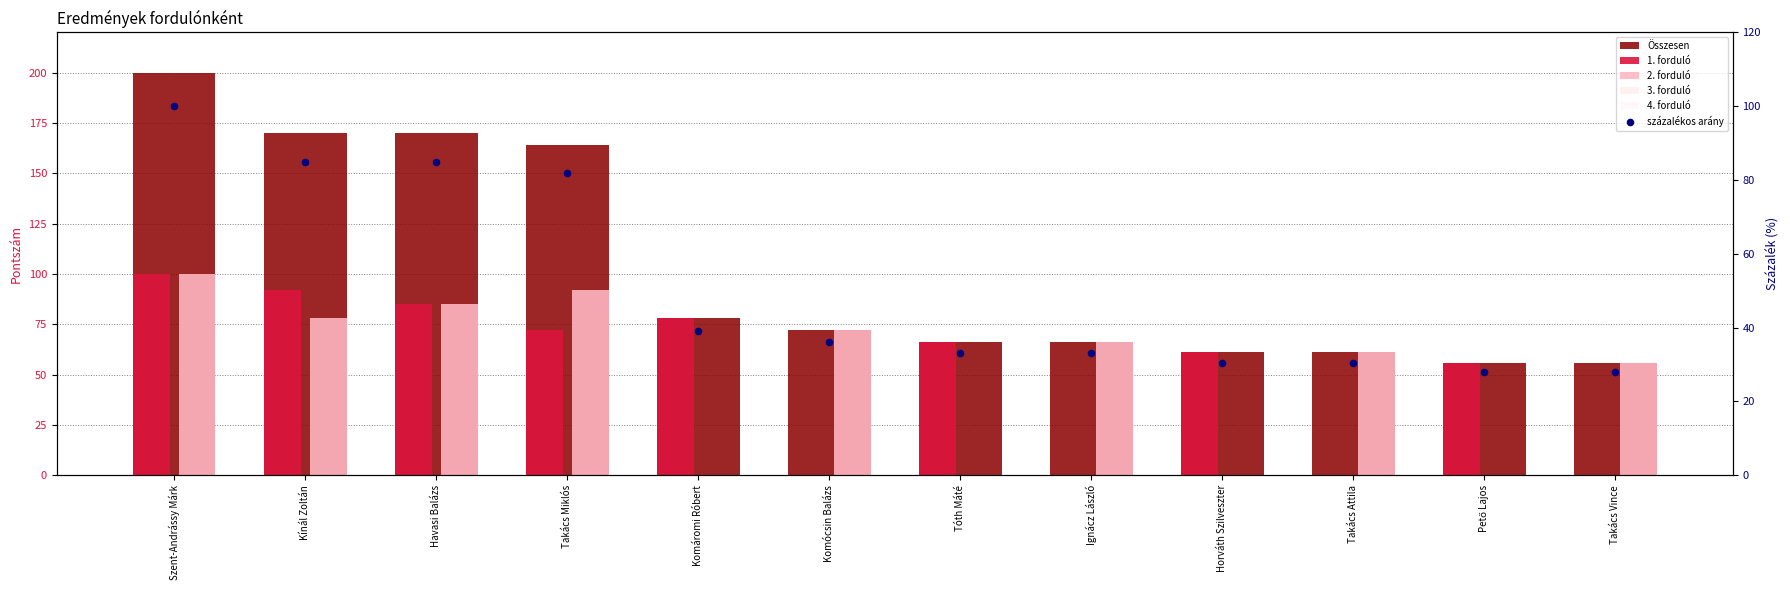

What are all the series names shown in the legend?

Összesen, 1. forduló, 2. forduló, 3. forduló, 4. forduló, százalékos arány